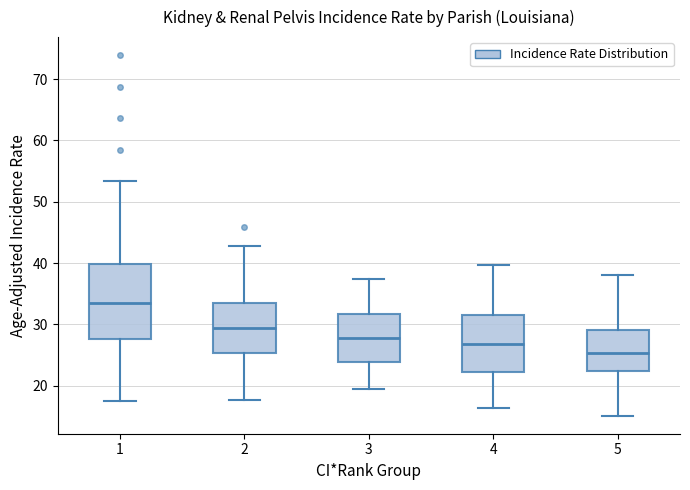

Which box is the tallest, from its lower edge to its upper edge?

1